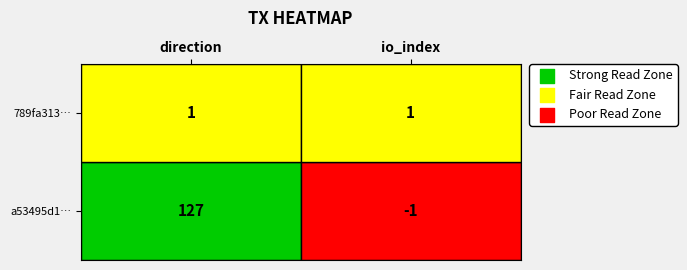

What is the sum of all 789fa31356c442e9b15827b55fcdb5cc03417c5 values?

2